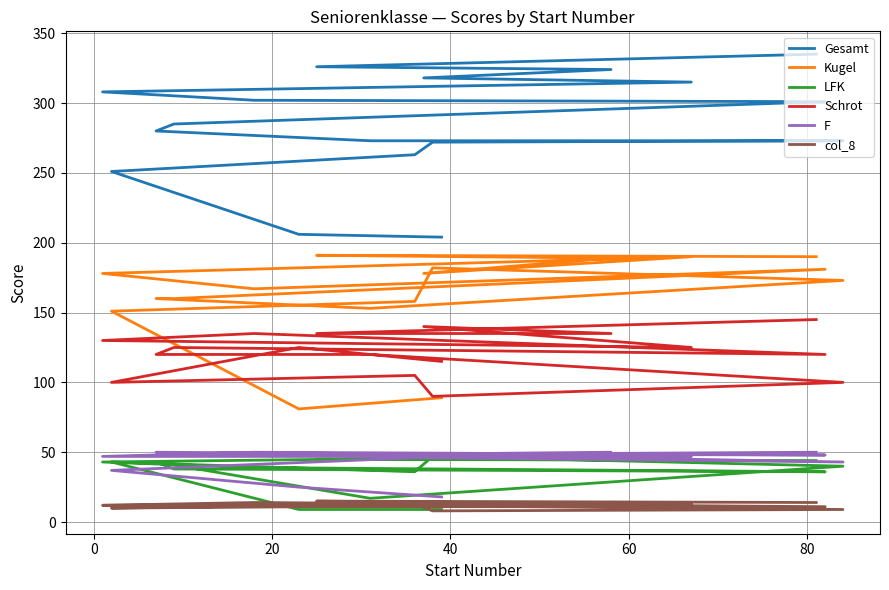

How many lines are shown in the chart?

6